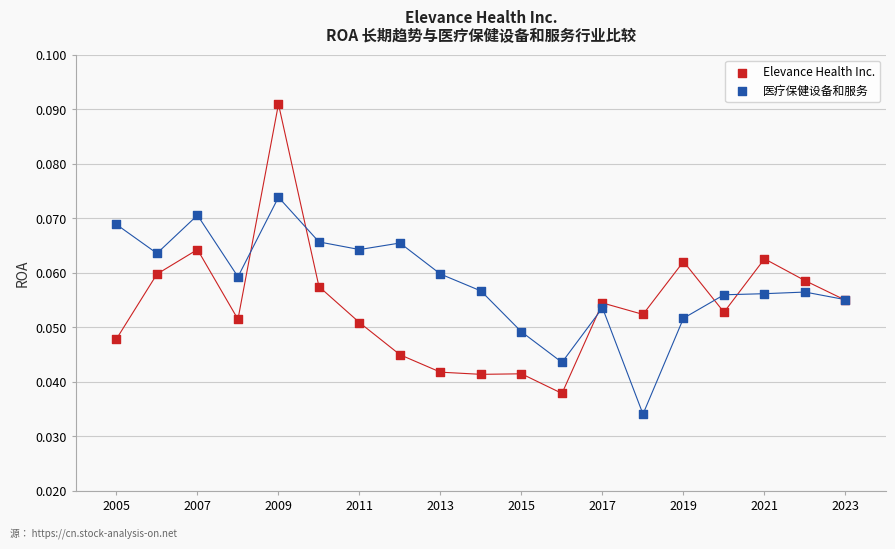

Which series reaches the maximum Y coordinate?

Elevance Health Inc.